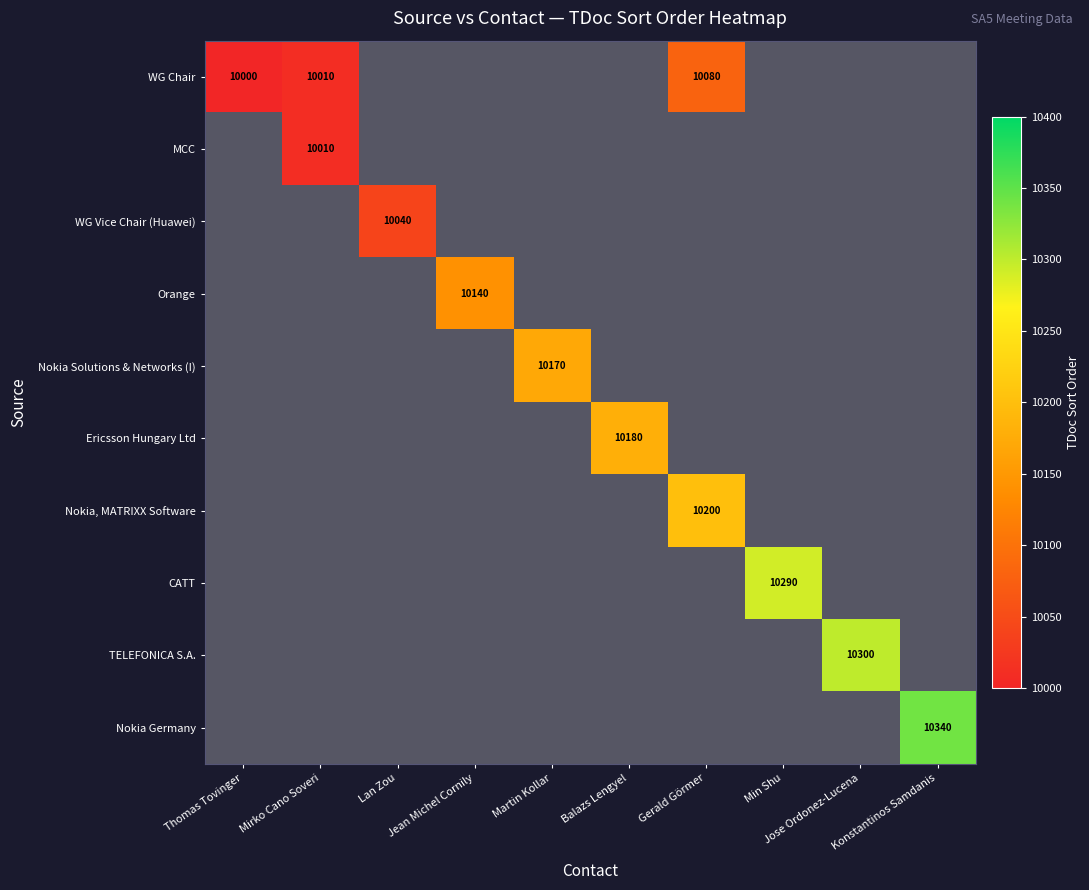

At how many categories does at least one series exceed 10181?

4